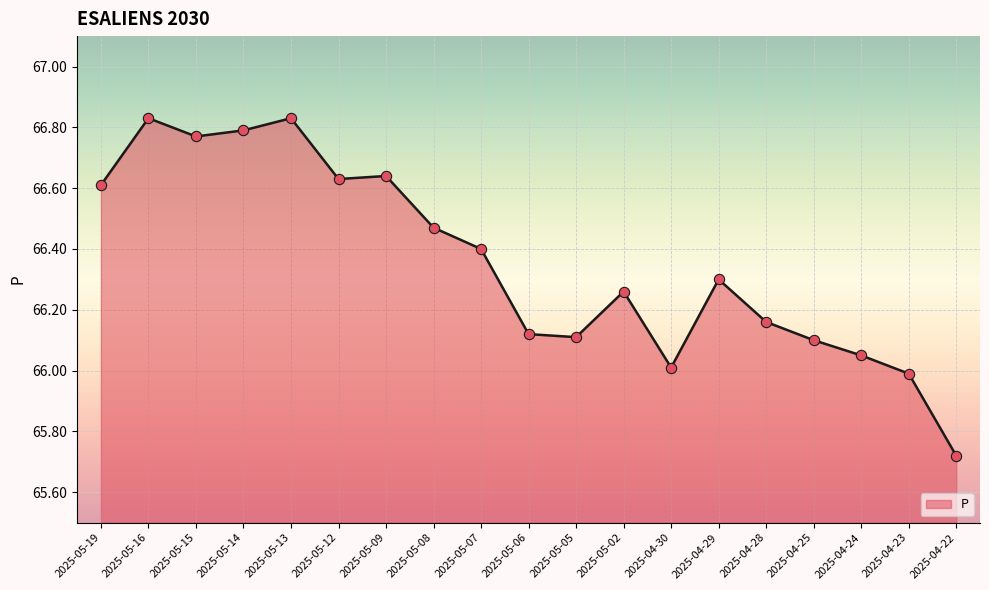

What is the change in value from 2025-04-28 to 2025-04-25?

-0.1